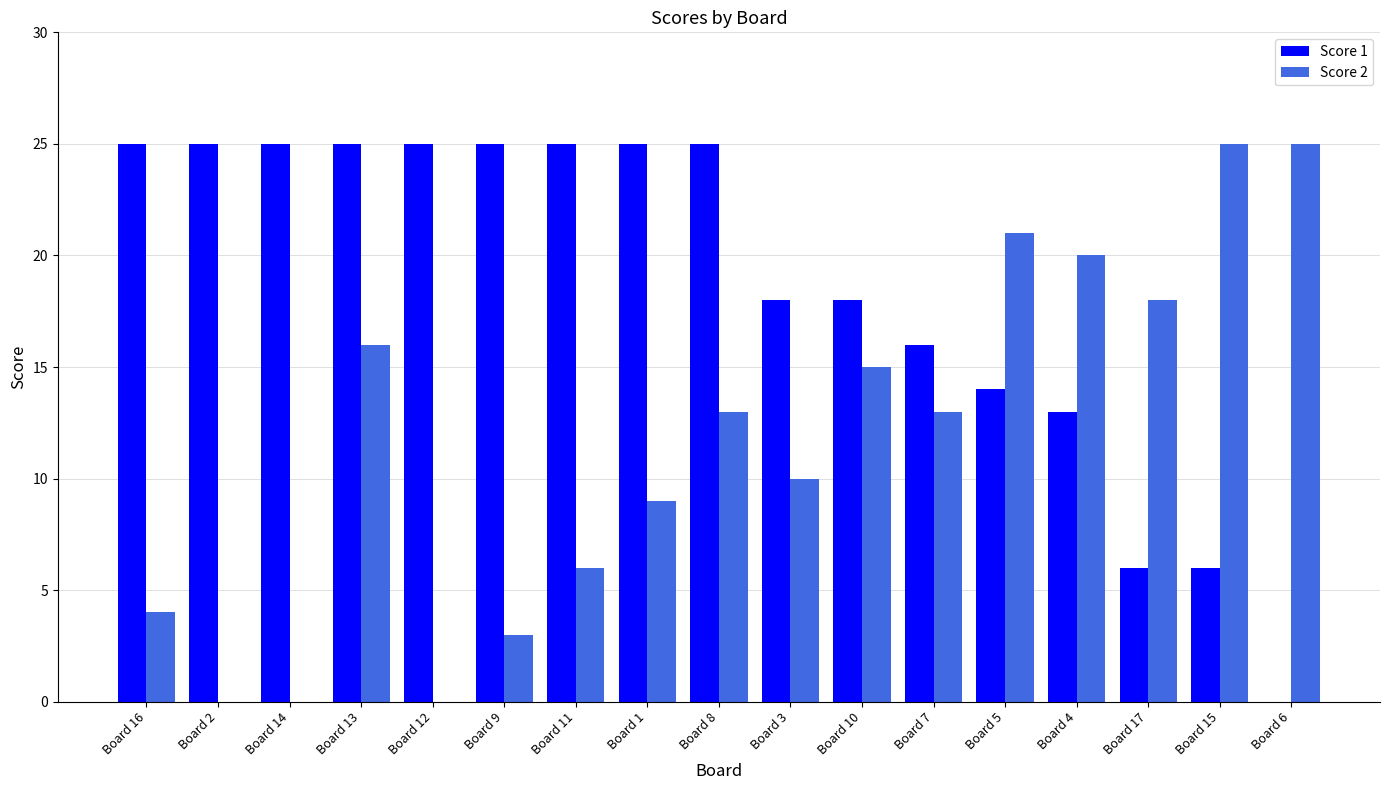

What are all the series names shown in the legend?

Score 1, Score 2